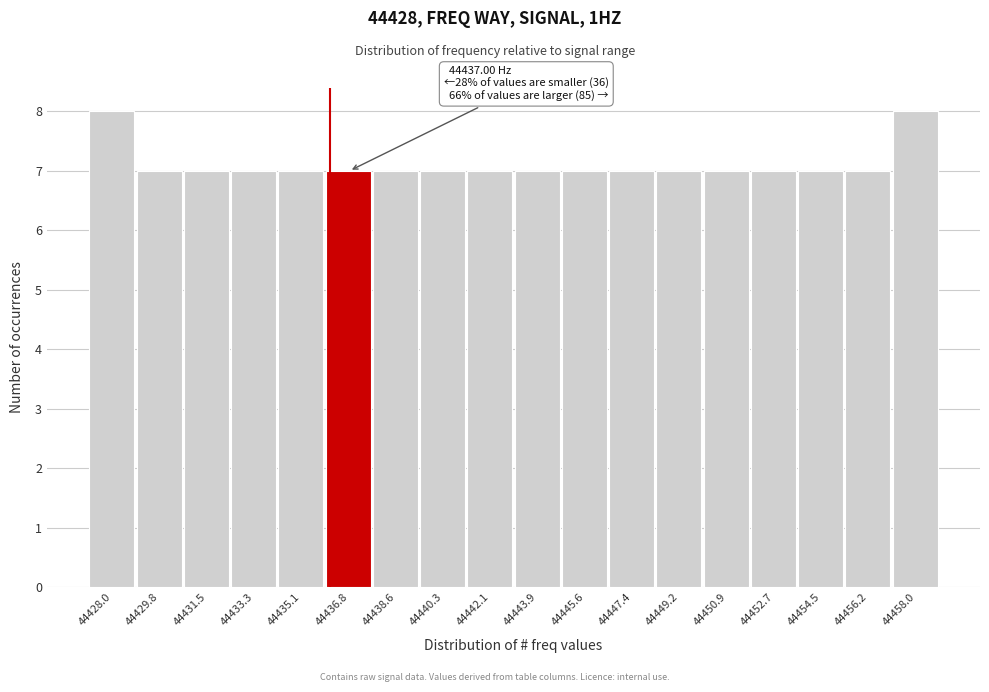

Reading left to right, transcribe all the data shown in this chart.

8	7	7	7	7	7	7	7	7	7	7	7	7	7	7	7	7	8